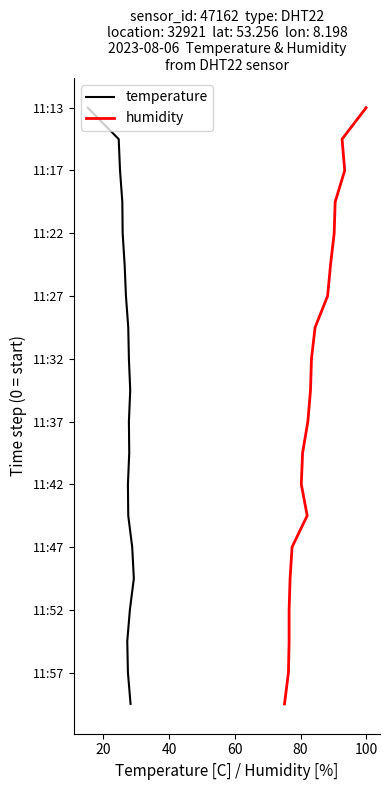

True or false: humidity and temperature intersect in this chart.

False